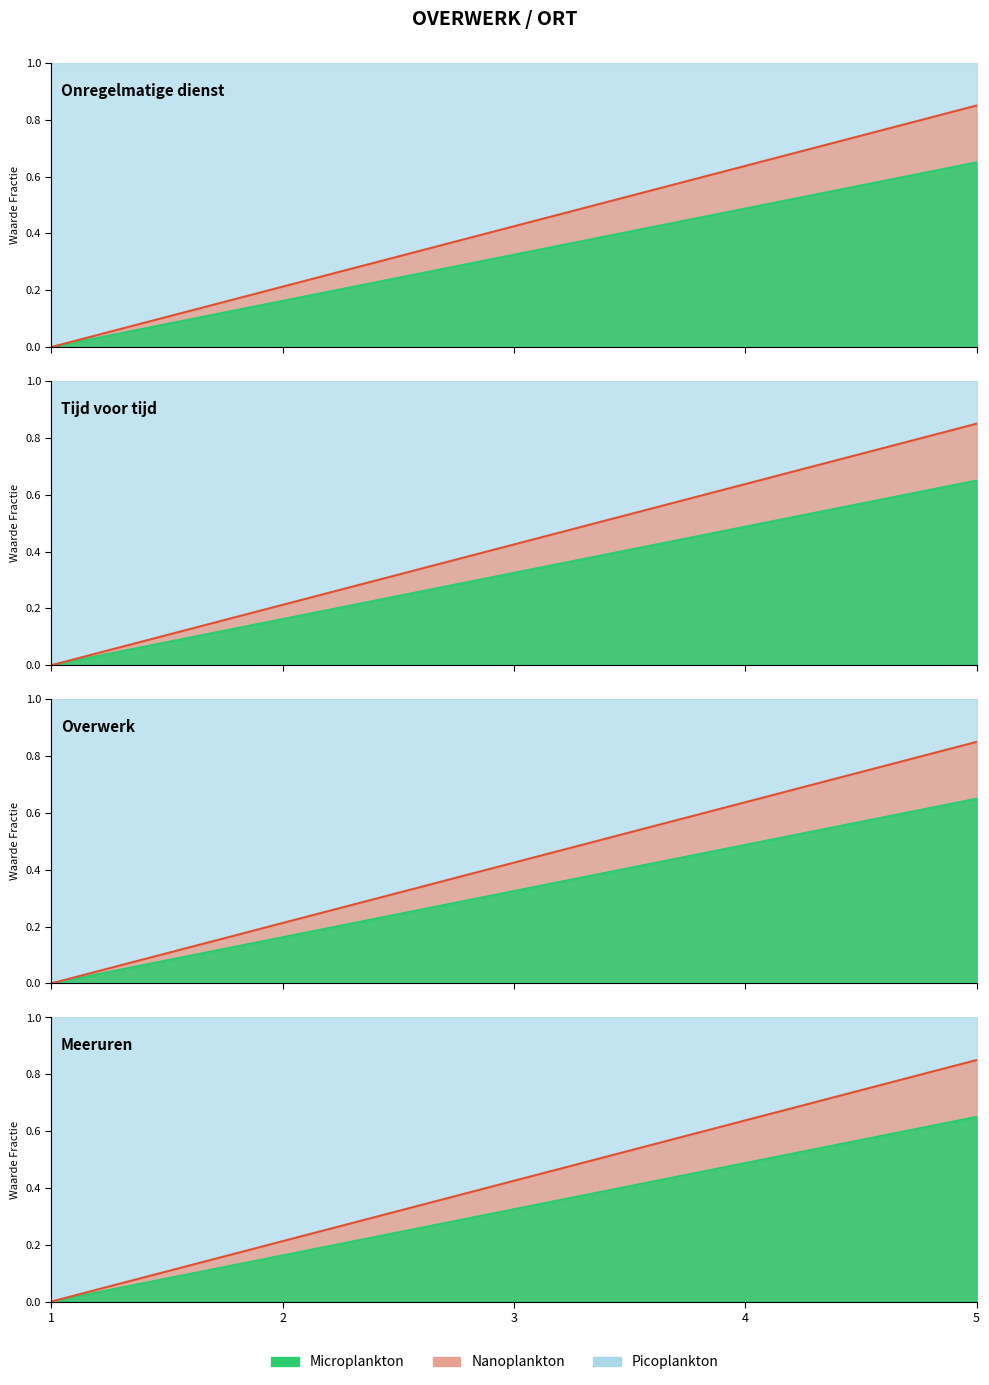

Which has a higher value, 4 or 1?

4